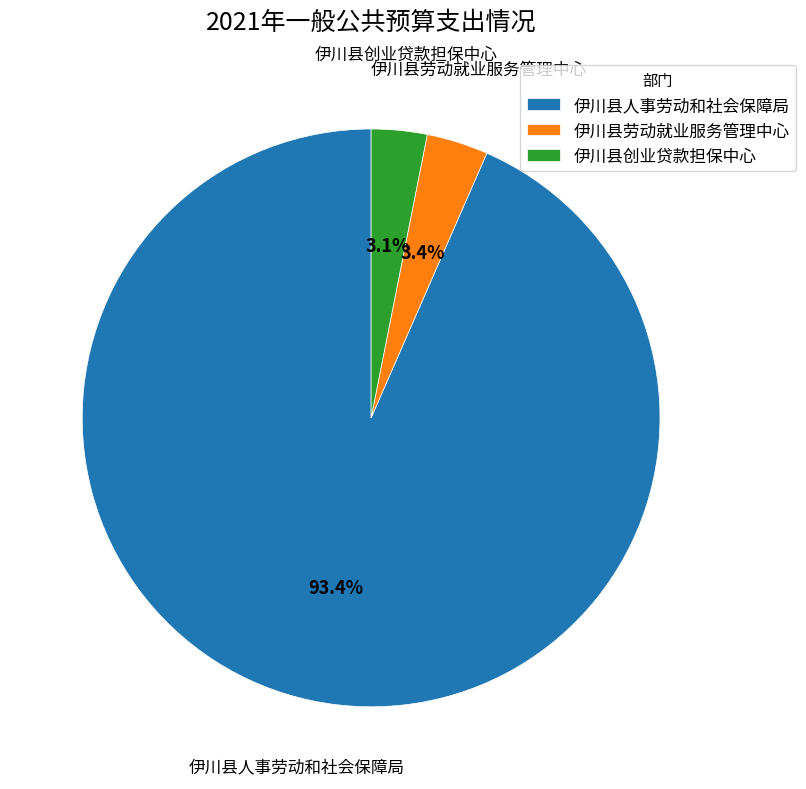

Count the number of slices in the pie.

3